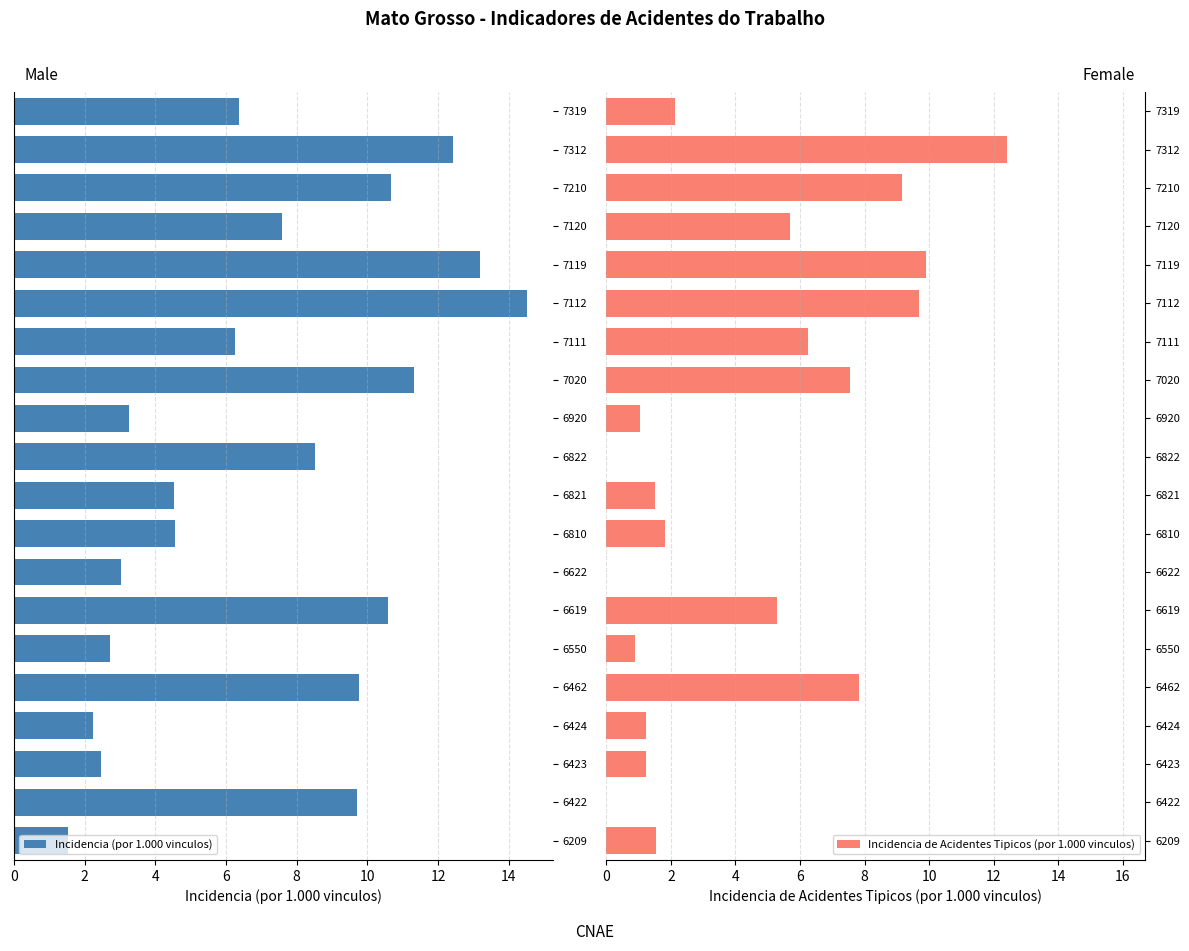

At which label does Incidencia (por 1.000 vinculos) reach its minimum?

6209